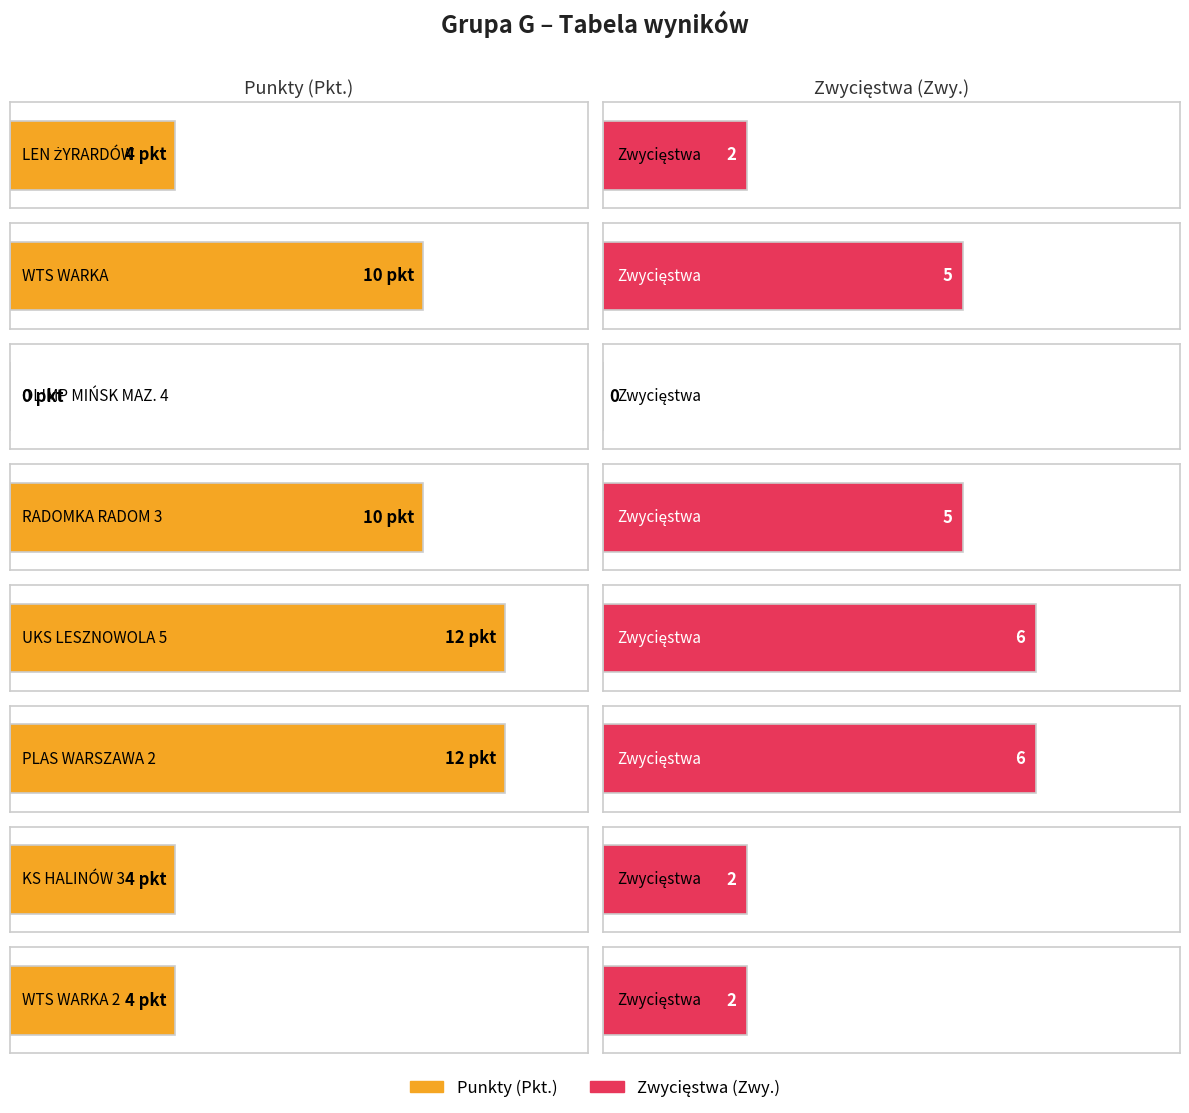

Where is Pkt. nearest to the value 6?

LEN ŻYRARDÓW